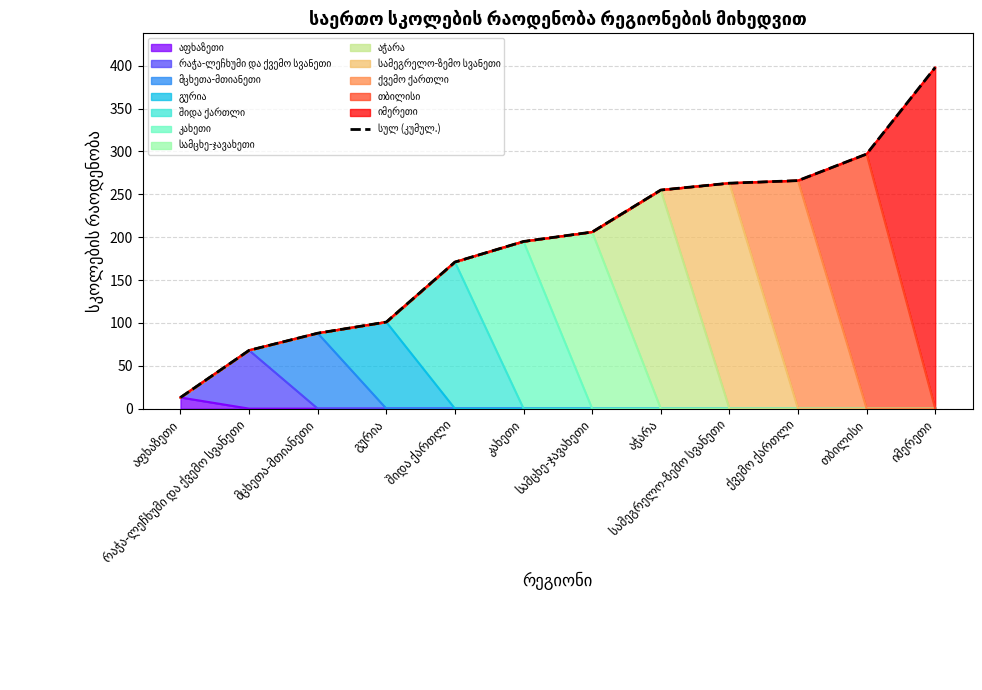

At which label is the value closest to 205?

სამცხე-ჯავახეთი